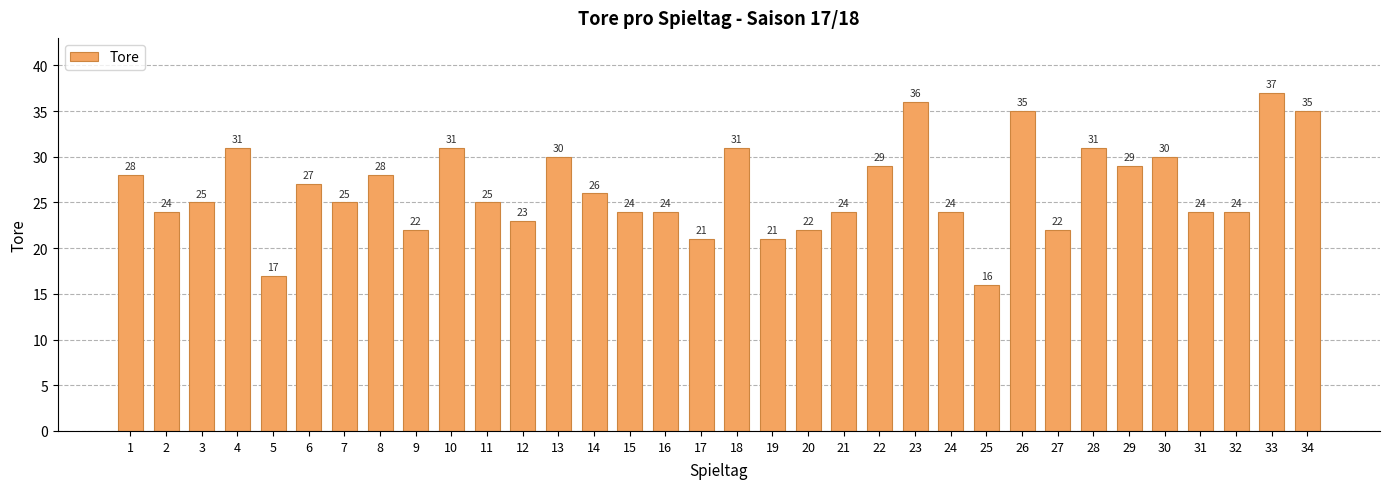

What is the value of the 13th bar from the left?

30